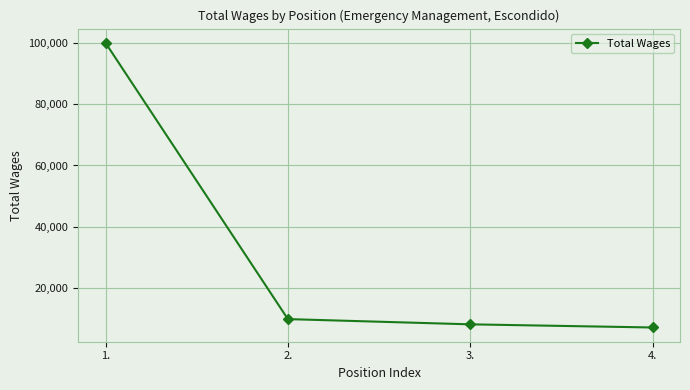

How many values are below 10032?

2